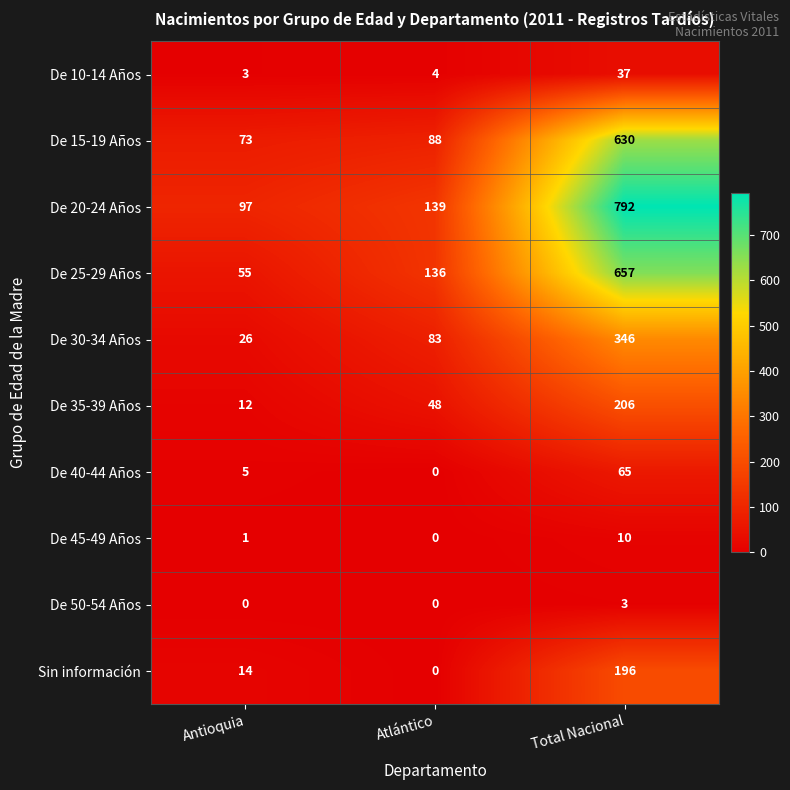

Count the number of data series in this chart.

10